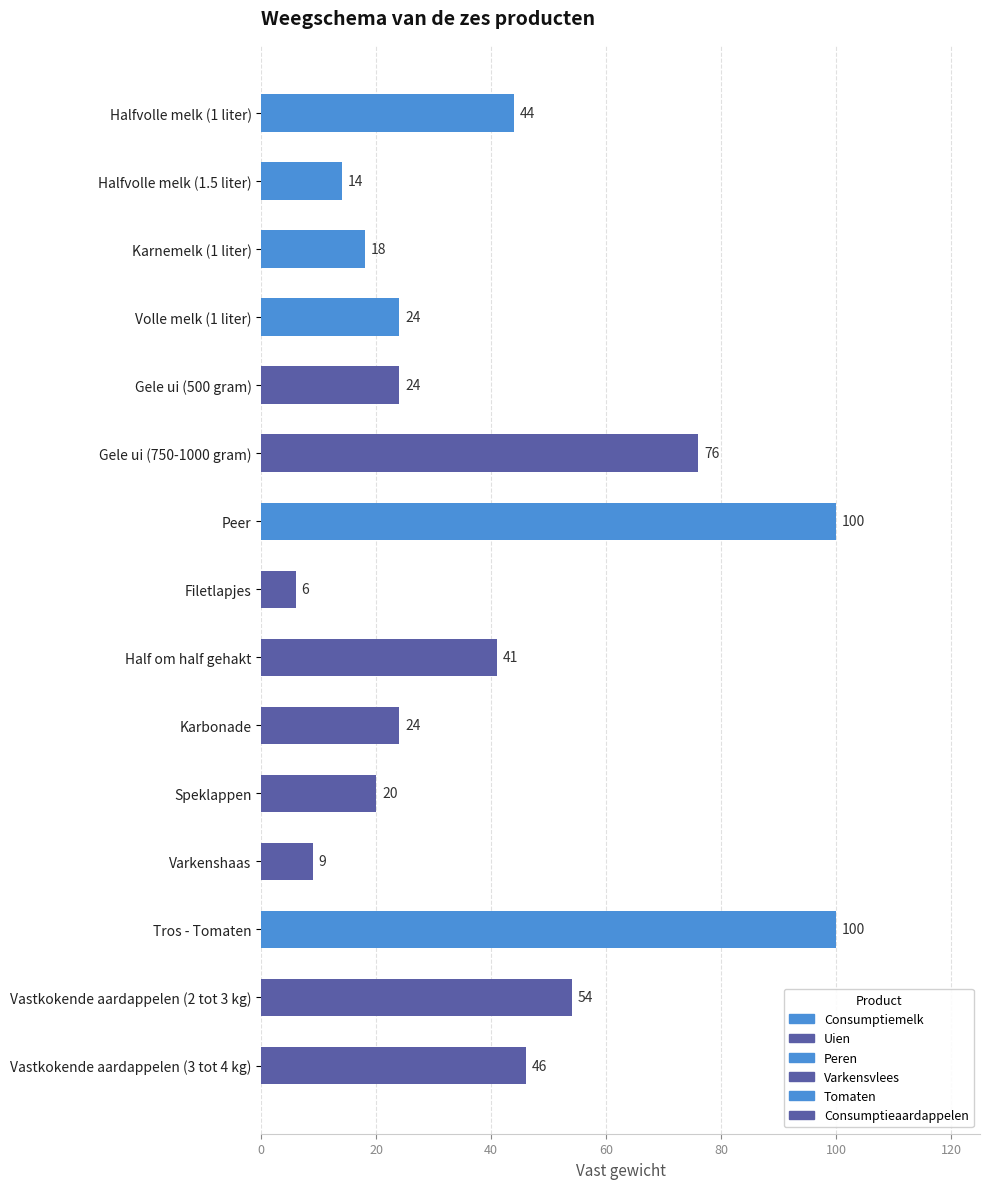

Reading bottom to top, transcribe all the data shown in this chart.

Vastkokende aardappelen (3 tot 4 kg)=46	Vastkokende aardappelen (2 tot 3 kg)=54	Tros - Tomaten=100	Varkenshaas=9	Speklappen=20	Karbonade=24	Half om half gehakt=41	Filetlapjes=6	Peer=100	Gele ui (750-1000 gram)=76	Gele ui (500 gram)=24	Volle melk (1 liter)=24	Karnemelk (1 liter)=18	Halfvolle melk (1.5 liter)=14	Halfvolle melk (1 liter)=44